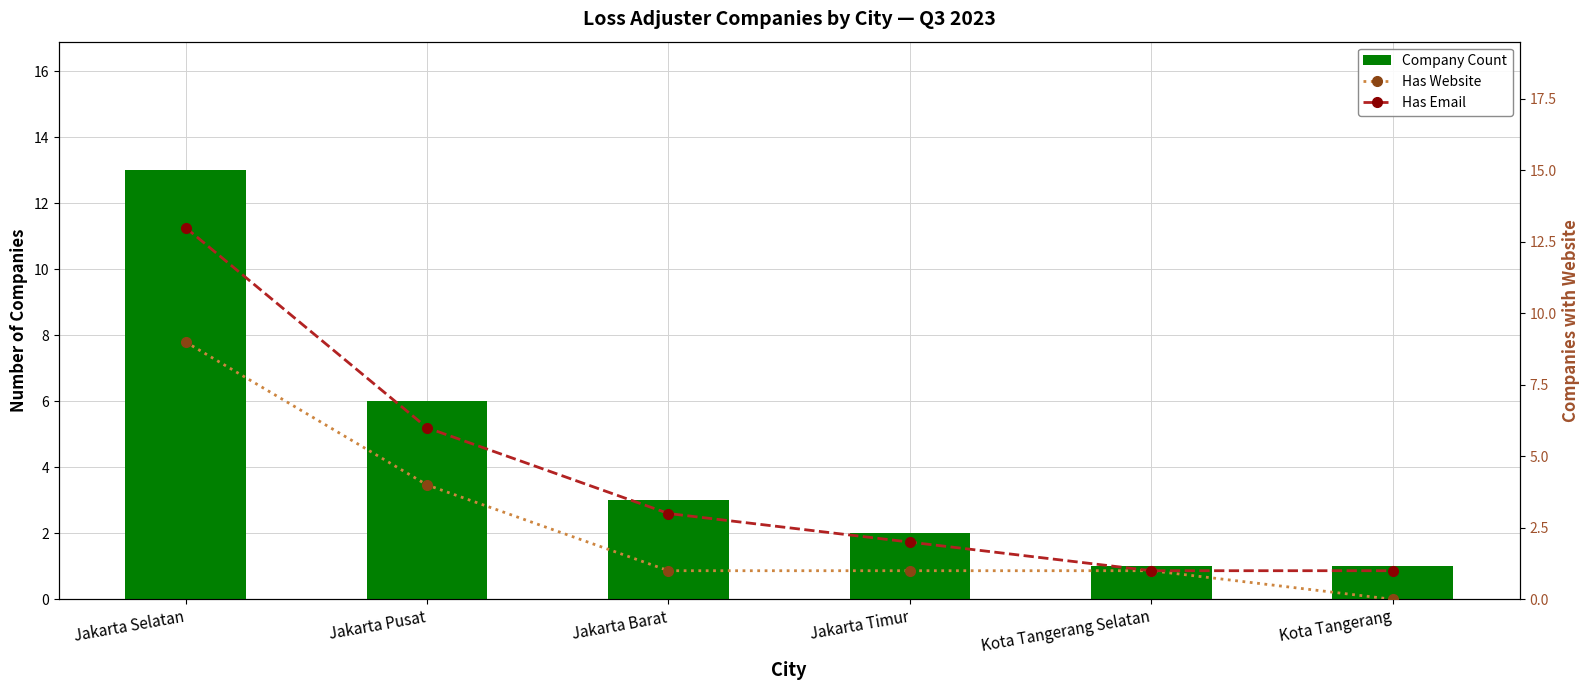

Reading right to left, list all the values displayed in this chart.

Company Count: Kota Tangerang=1	Kota Tangerang Selatan=1	Jakarta Timur=2	Jakarta Barat=3	Jakarta Pusat=6	Jakarta Selatan=13
Has Website: Kota Tangerang=0	Kota Tangerang Selatan=1	Jakarta Timur=1	Jakarta Barat=1	Jakarta Pusat=4	Jakarta Selatan=9
Has Email: Kota Tangerang=1	Kota Tangerang Selatan=1	Jakarta Timur=2	Jakarta Barat=3	Jakarta Pusat=6	Jakarta Selatan=13